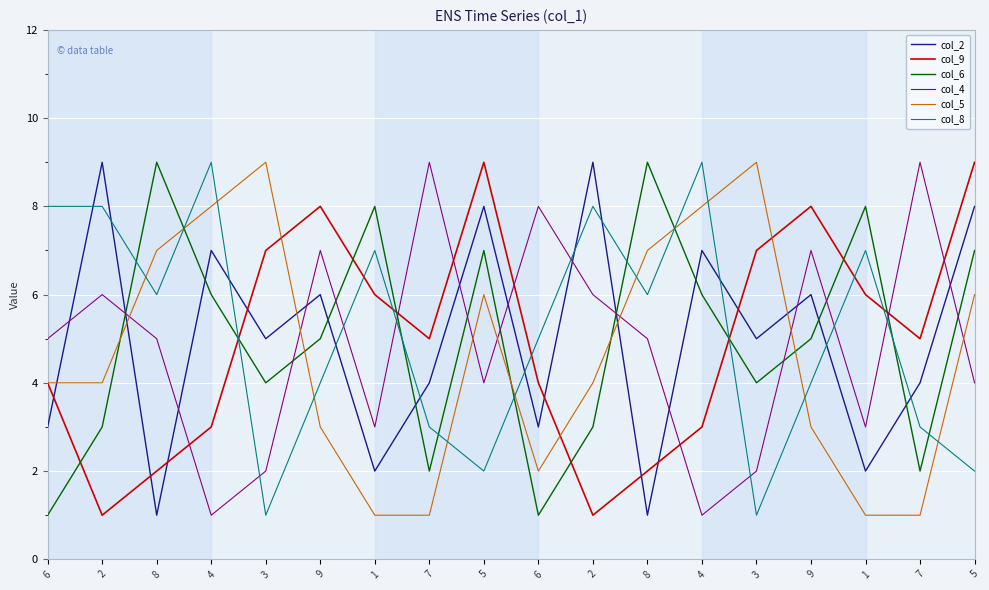

How many lines are shown in the chart?

6